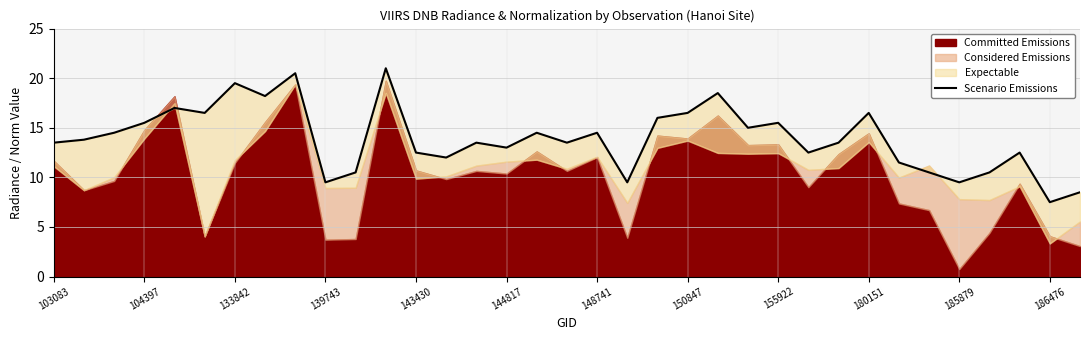

What is the maximum value shown in the chart?

21.0